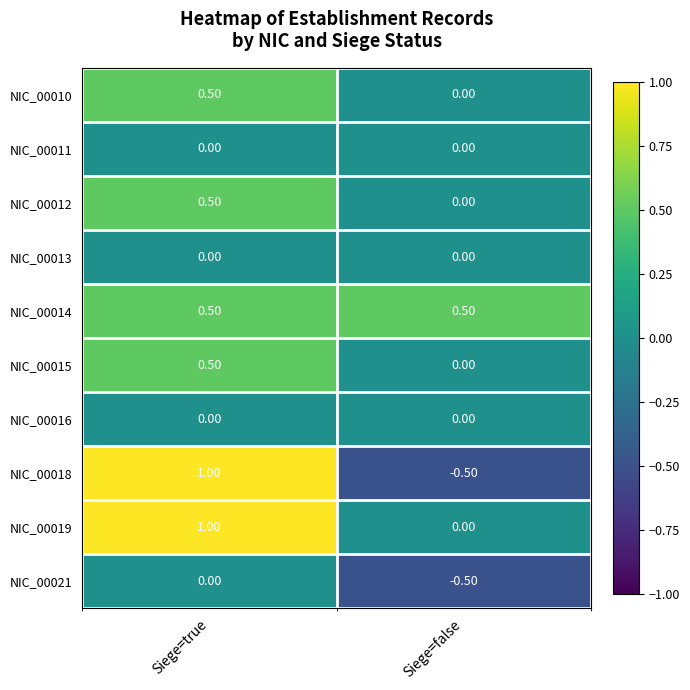

List the labels in order of NIC_00019 value, largest first.

Siege=true, Siege=false